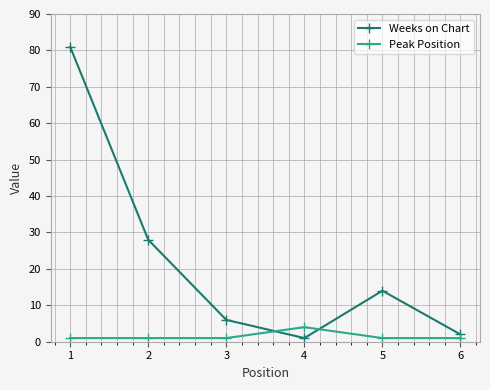

Reading left to right, transcribe all the data shown in this chart.

Weeks on Chart: 81	28	6	1	14	2
Peak Position: 1	1	1	4	1	1